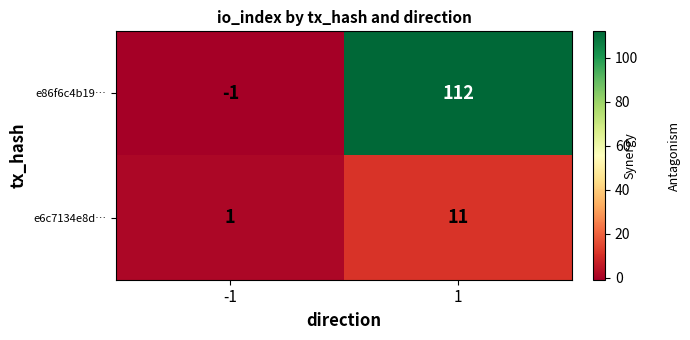

At how many categories does at least one series exceed 91?

1